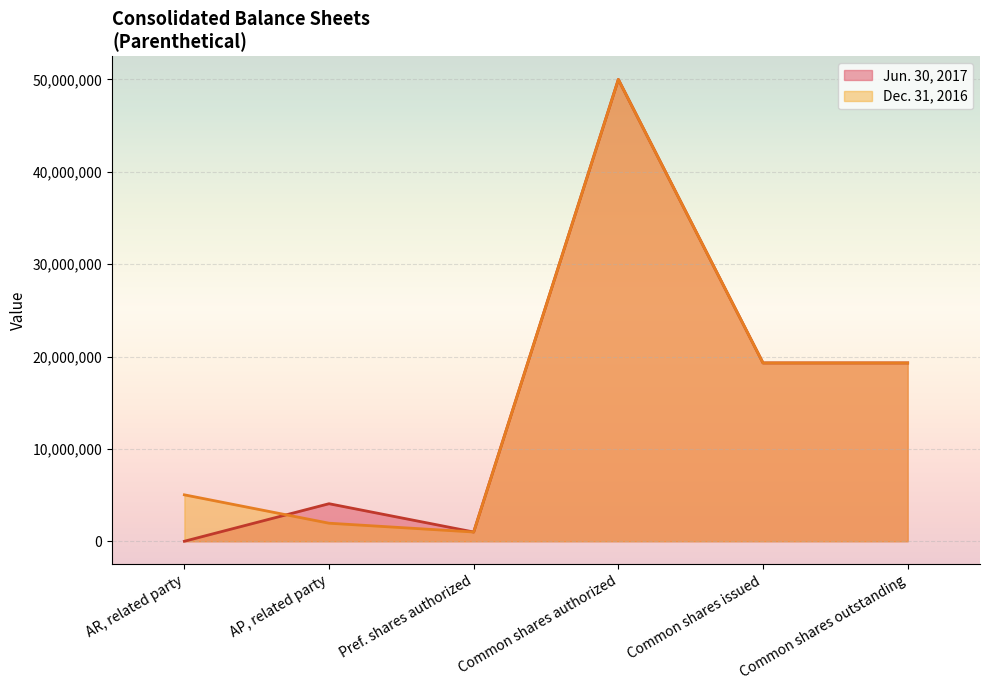

True or false: Jun. 30, 2017 has a value of 1000000.0 at Preferred stock, shares authorized.

True